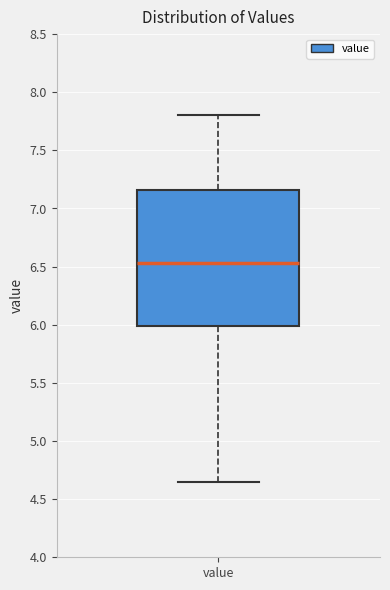

Transcribe this box plot: give where the median line is, the range the box spans, and where the two whiskers end, as read against the y-axis. The values are not printed on the chart, so give them approximately, as read against the axis.

median 6.55, box 6.00 to 7.15, whiskers 4.65 to 7.80